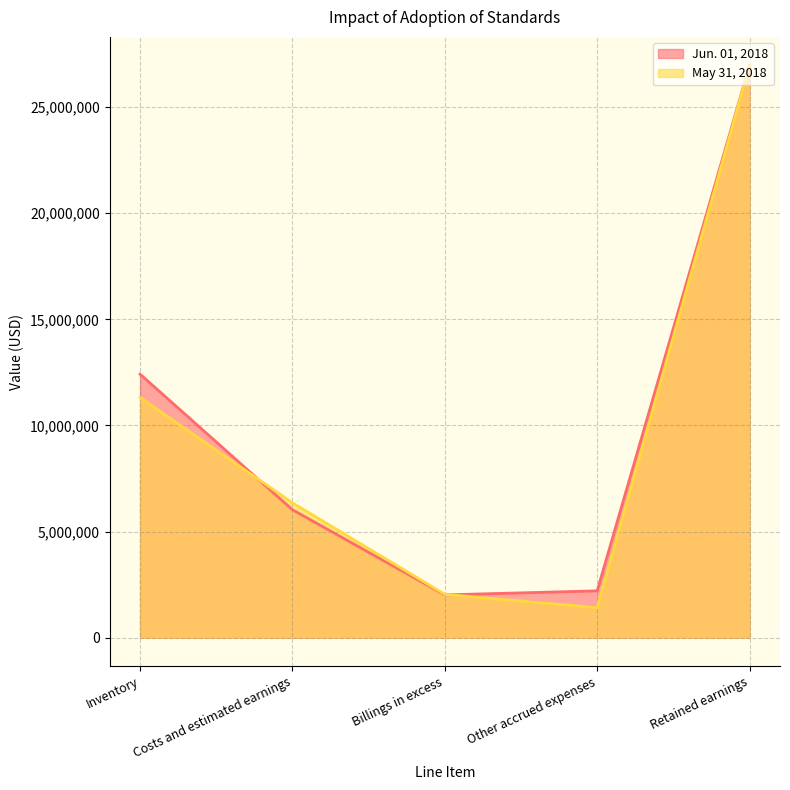

How many distinct data groups are displayed?

2